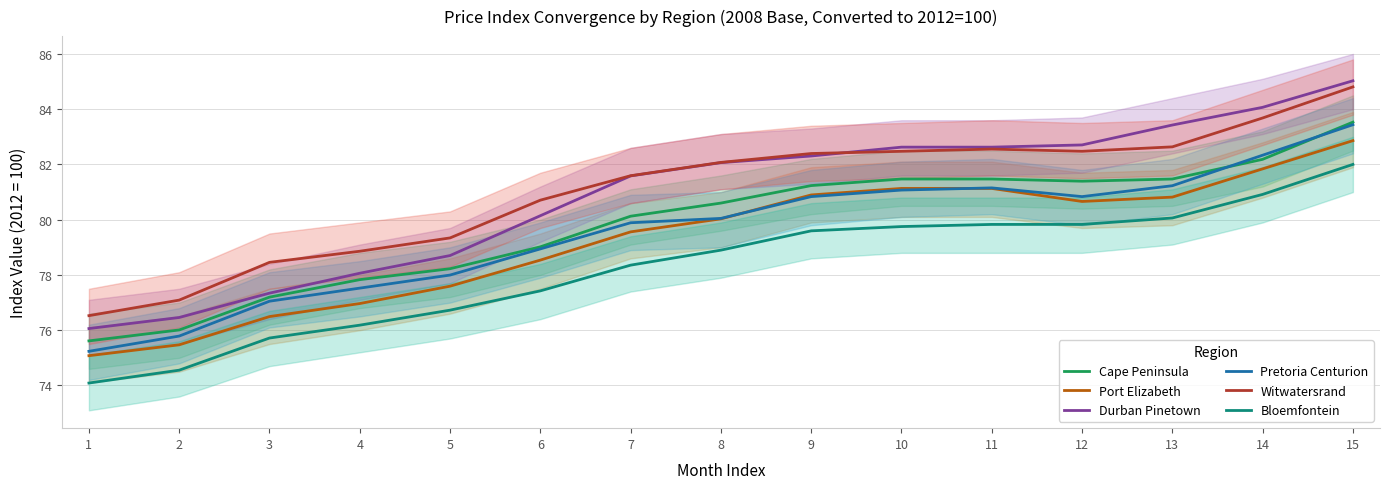

Between 1 and 8, which series saw the biggest shift?

Durban Pinetown